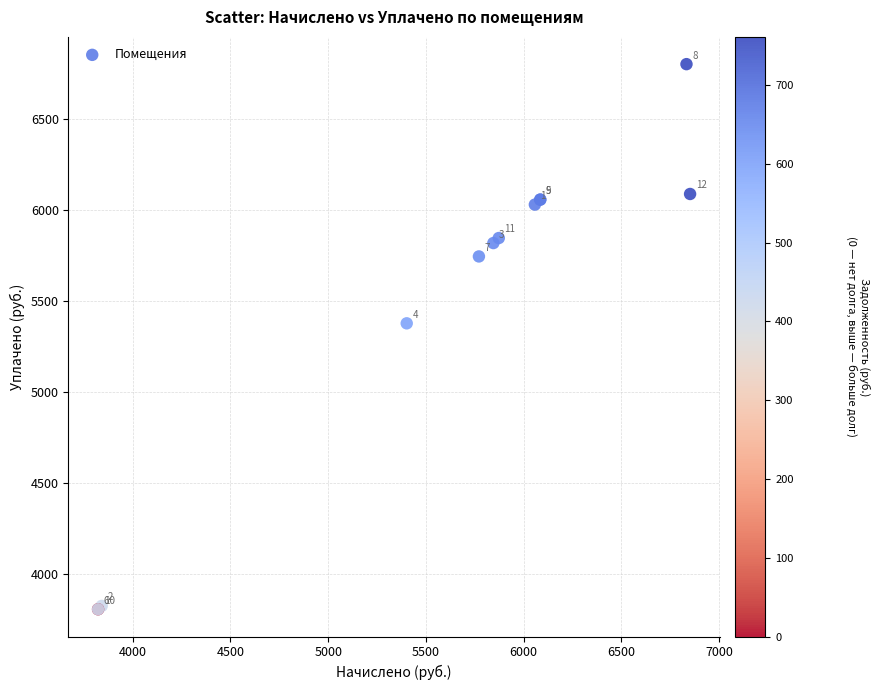

What Y value in the scatter plot is closest to 5305?

5379.1